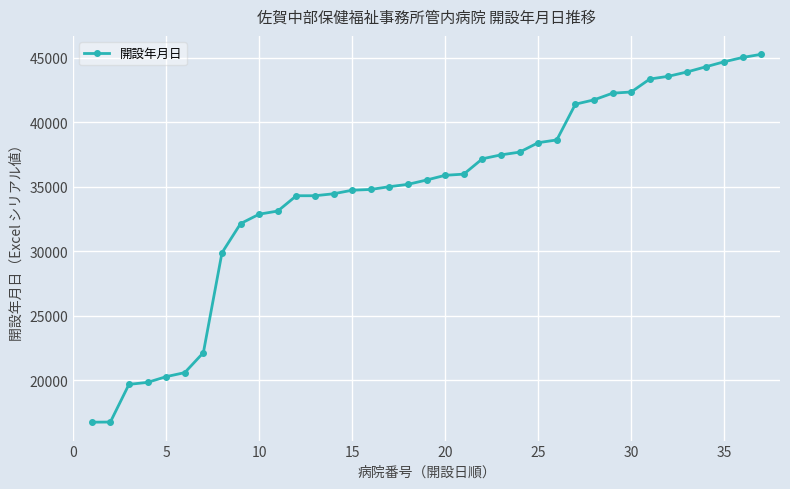

What is the value of the 31st point from the left?

43344